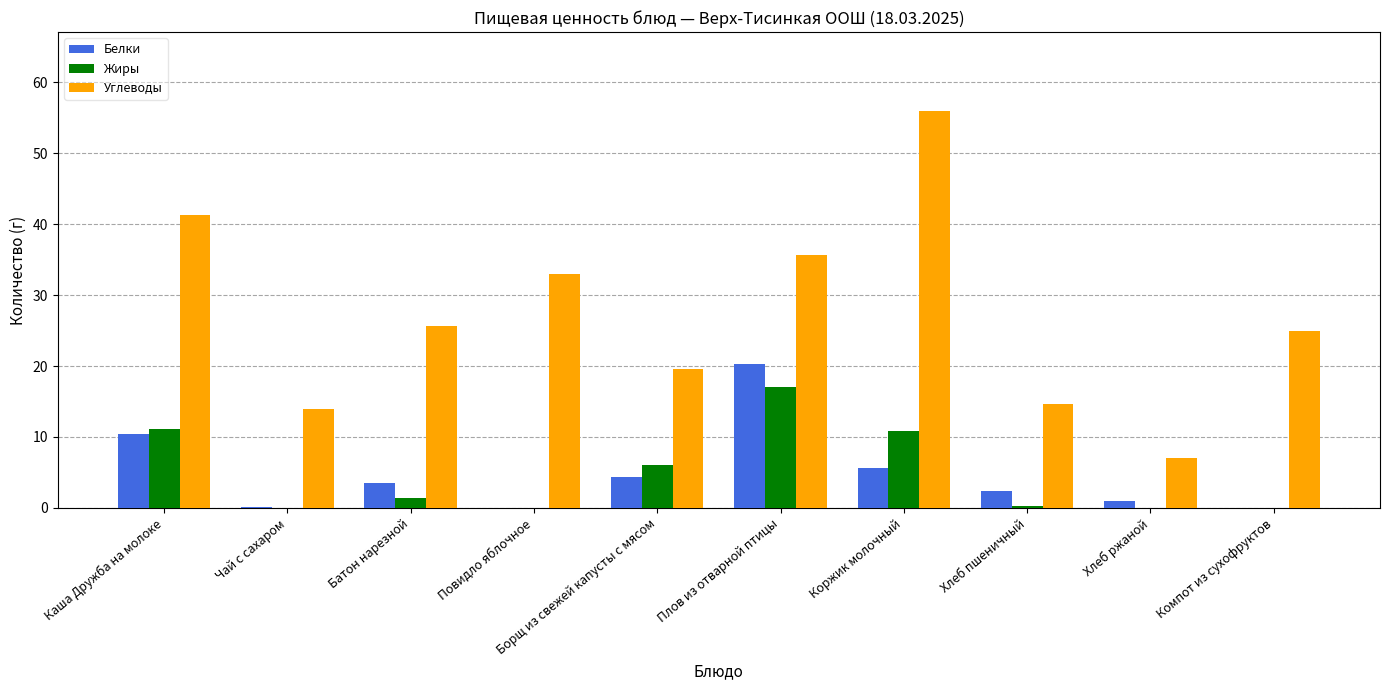

Is the value of Белки at Борщ из свежей капусты с мясом greater than the value of Жиры at Компот из сухофруктов?

Yes